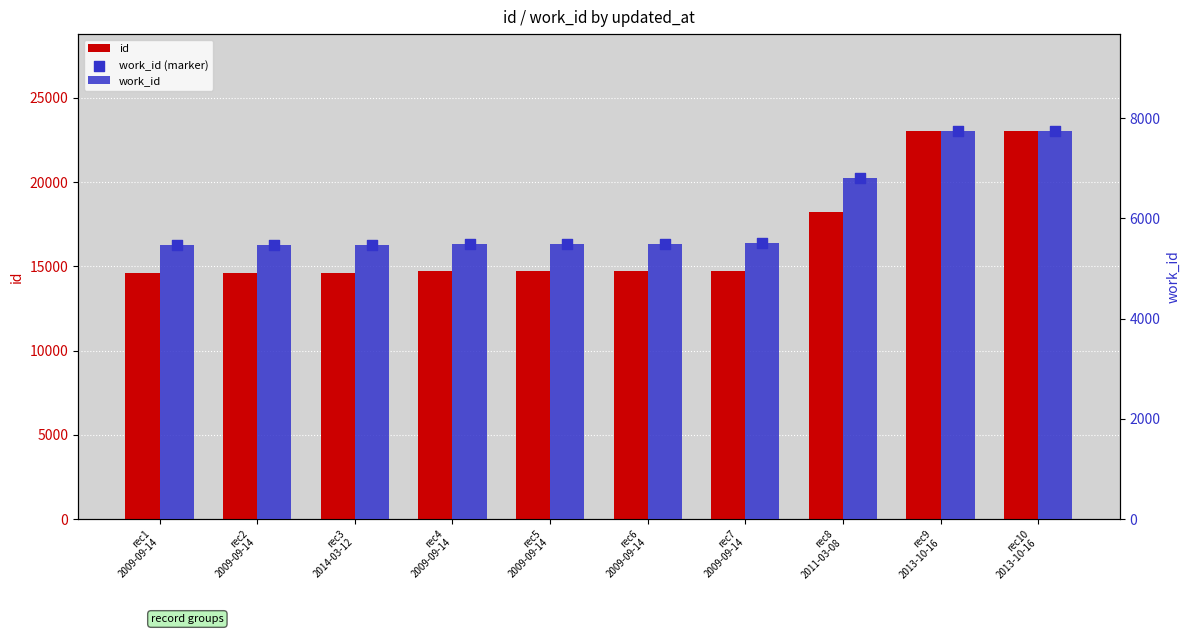

Which series reaches the maximum Y coordinate?

id